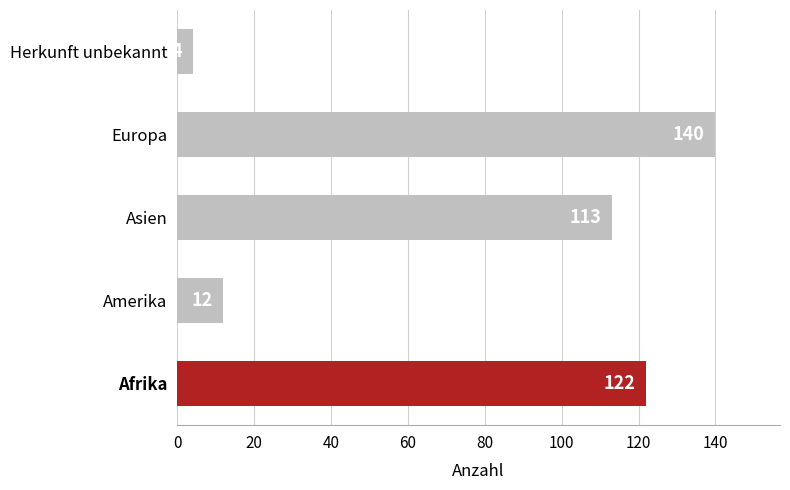

What is the difference between the maximum and minimum values?

136